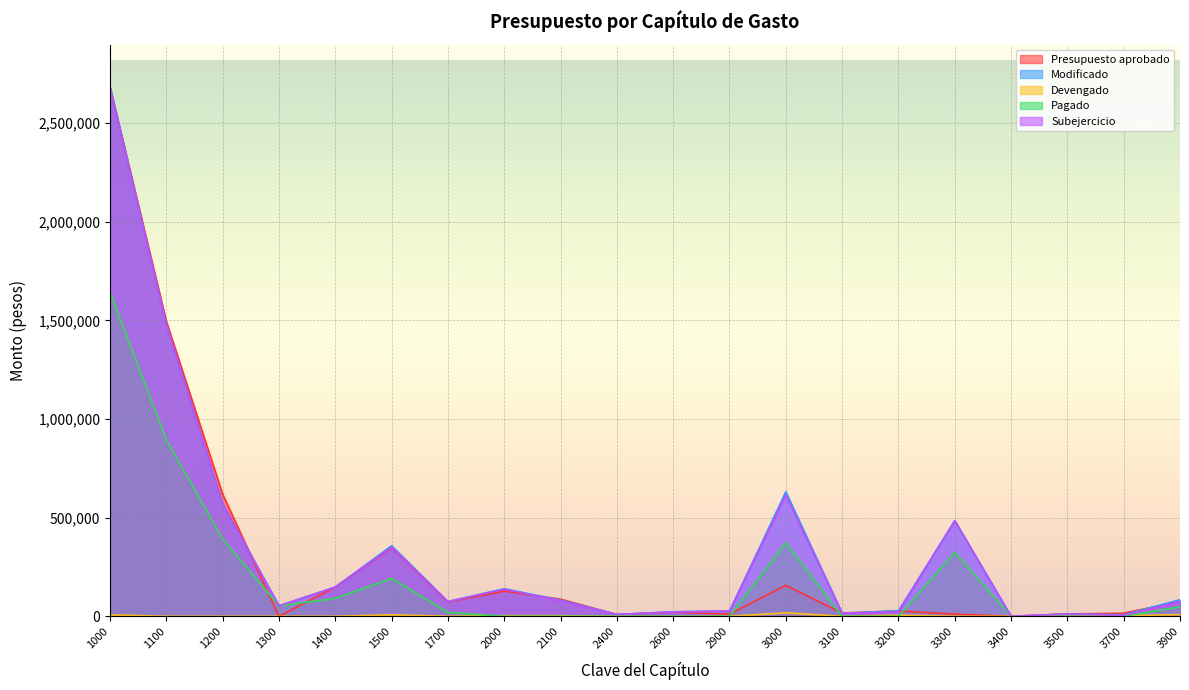

What are all the series names shown in the legend?

Presupuesto aprobado, Modificado, Devengado, Pagado, Subejercicio